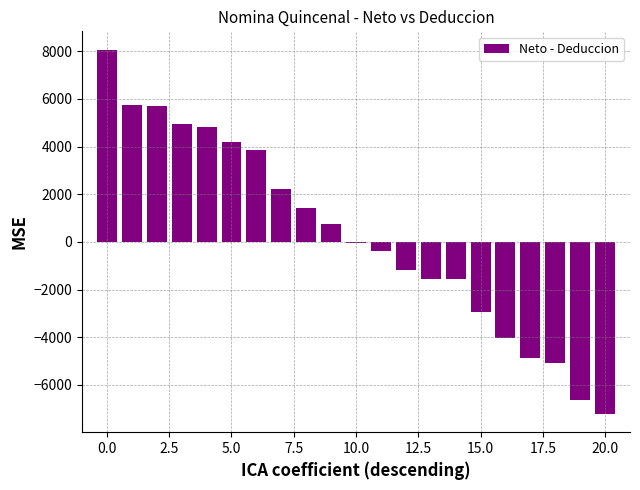

What is the greatest value displayed?

8067.0